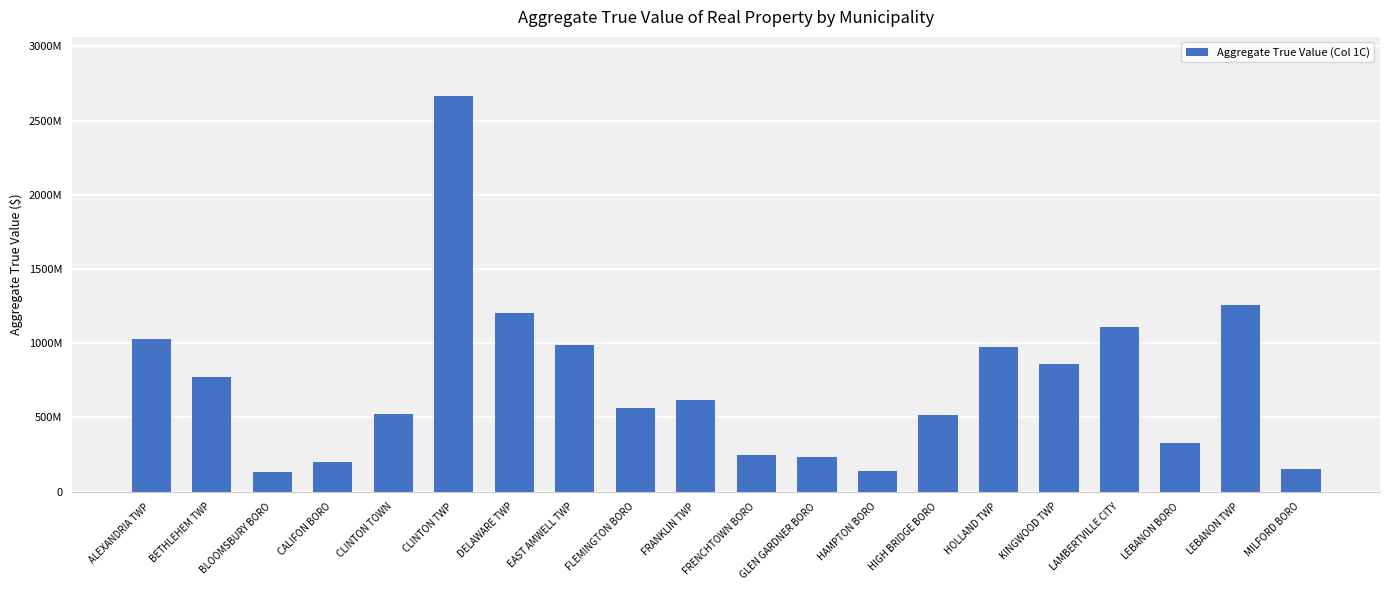

Does the chart contain stacked bars?

No